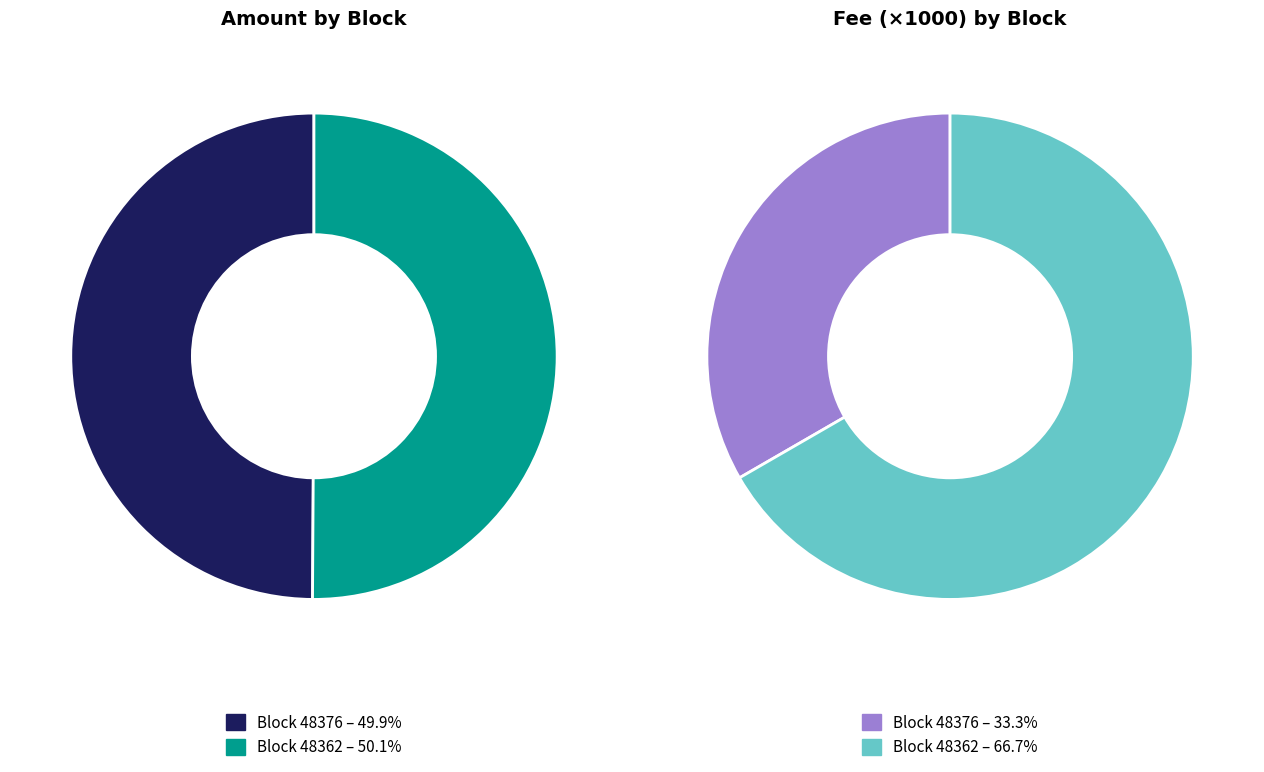

Which slice is the largest?

48362